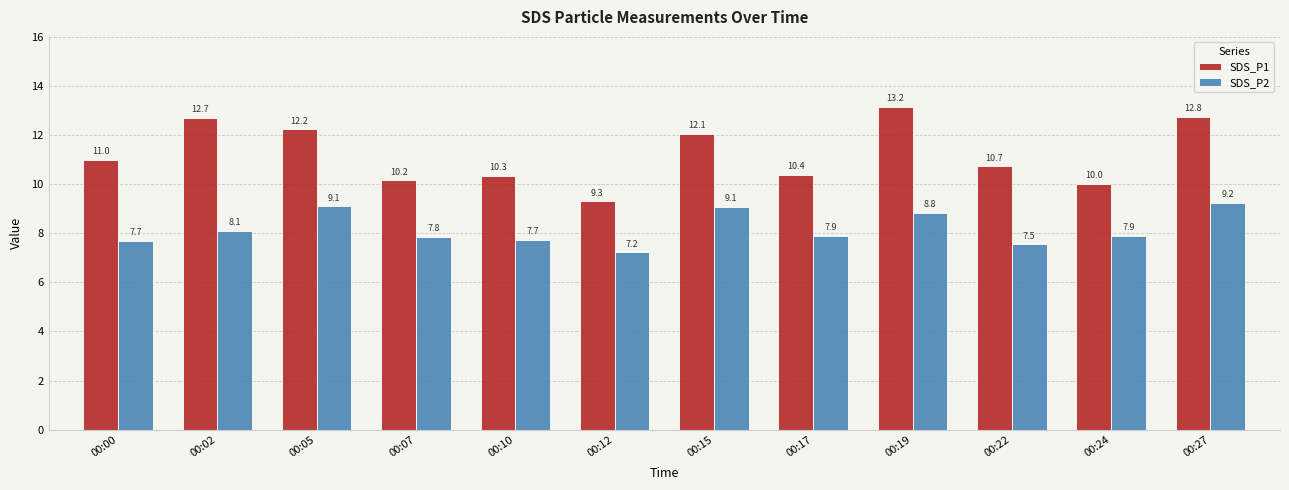

What is the difference between the highest and lowest values at 00:17?

2.5